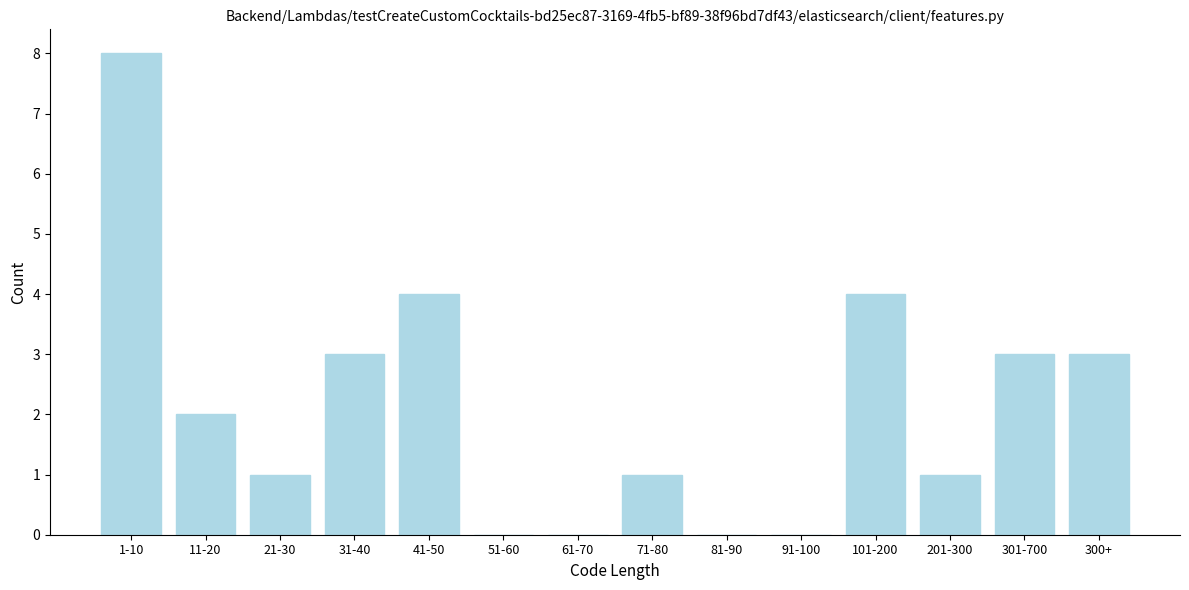

Reading left to right, list all the values displayed in this chart.

1-10=8	11-20=2	21-30=1	31-40=3	41-50=4	51-60=0	61-70=0	71-80=1	81-90=0	91-100=0	101-200=4	201-300=1	301-700=3	300+=3